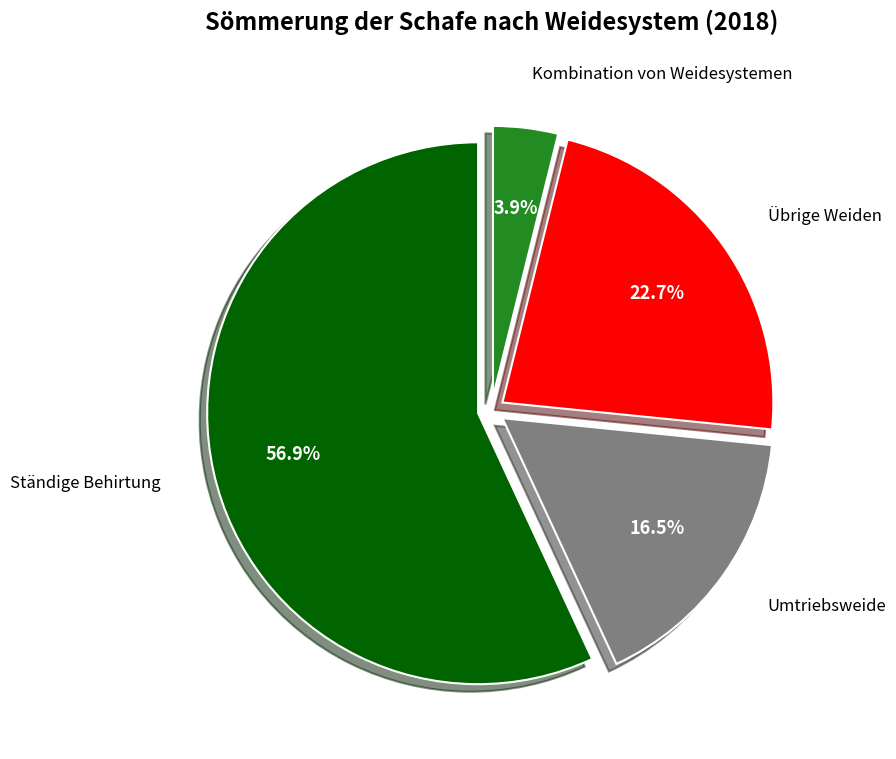

Is there any slice that represents more than half of the pie?

Yes